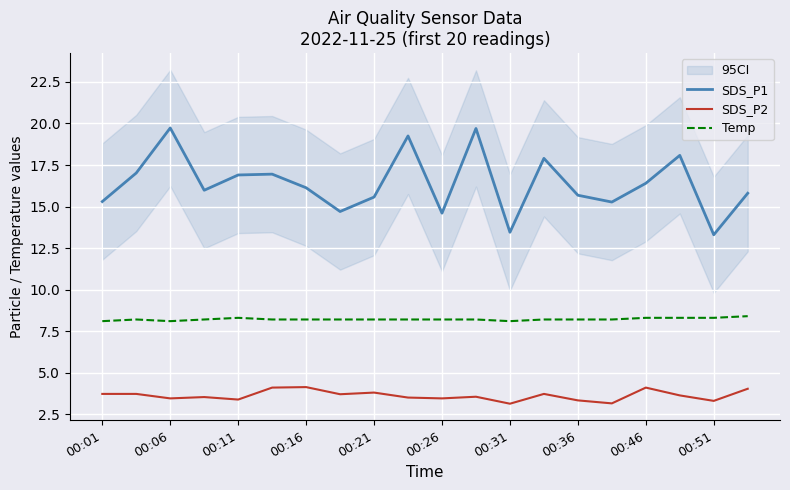

Reading left to right, what are all the values shown in this chart?

SDS_P1: 15.3	17.0	19.7	16.0	16.9	16.9	16.1	14.7	15.6	19.2	14.6	19.7	13.4	17.9	15.7	15.3	16.4	18.1	13.3	15.8
SDS_P2: 3.7	3.7	3.5	3.5	3.4	4.1	4.1	3.7	3.8	3.5	3.5	3.5	3.1	3.7	3.3	3.1	4.1	3.6	3.3	4.0
Temp: 8.1	8.2	8.1	8.2	8.3	8.2	8.2	8.2	8.2	8.2	8.2	8.2	8.1	8.2	8.2	8.2	8.3	8.3	8.3	8.4